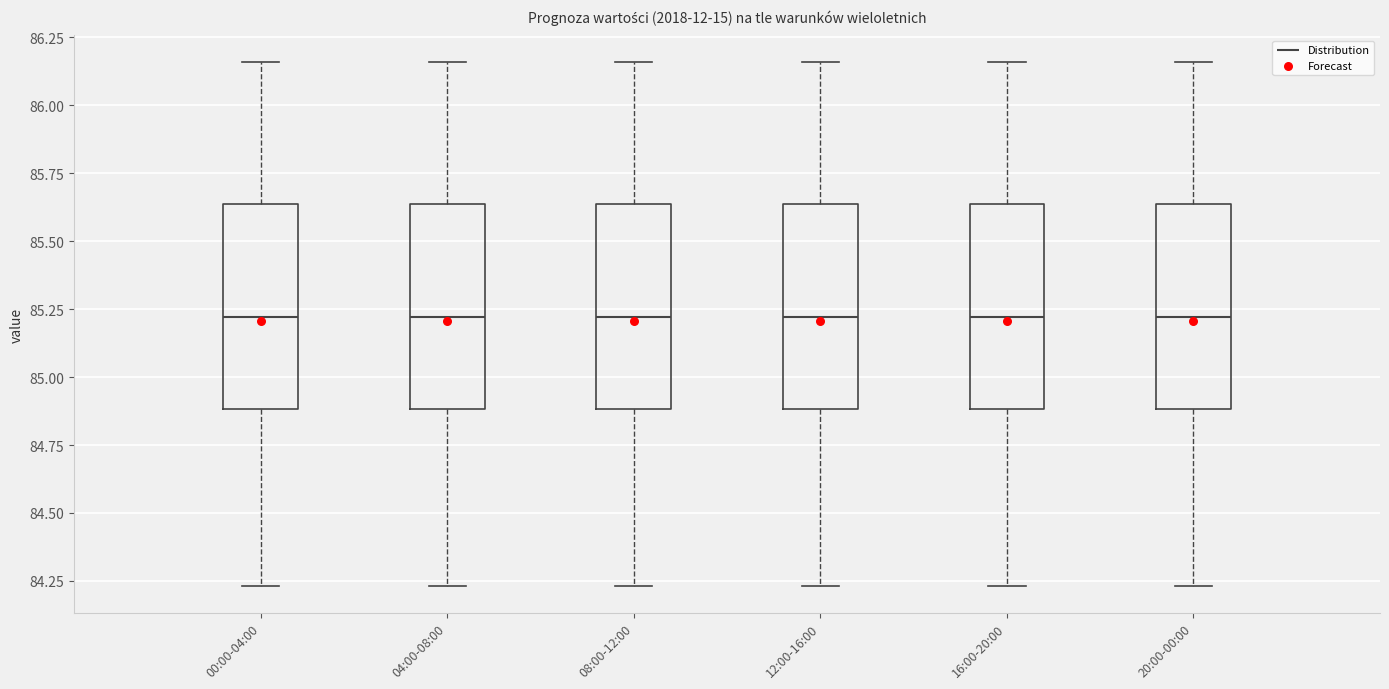

Where is the upper edge of the box for 00:00-04:00 on the y-axis? The values are not printed on the chart, so give them approximately, as read against the axis.

85.65